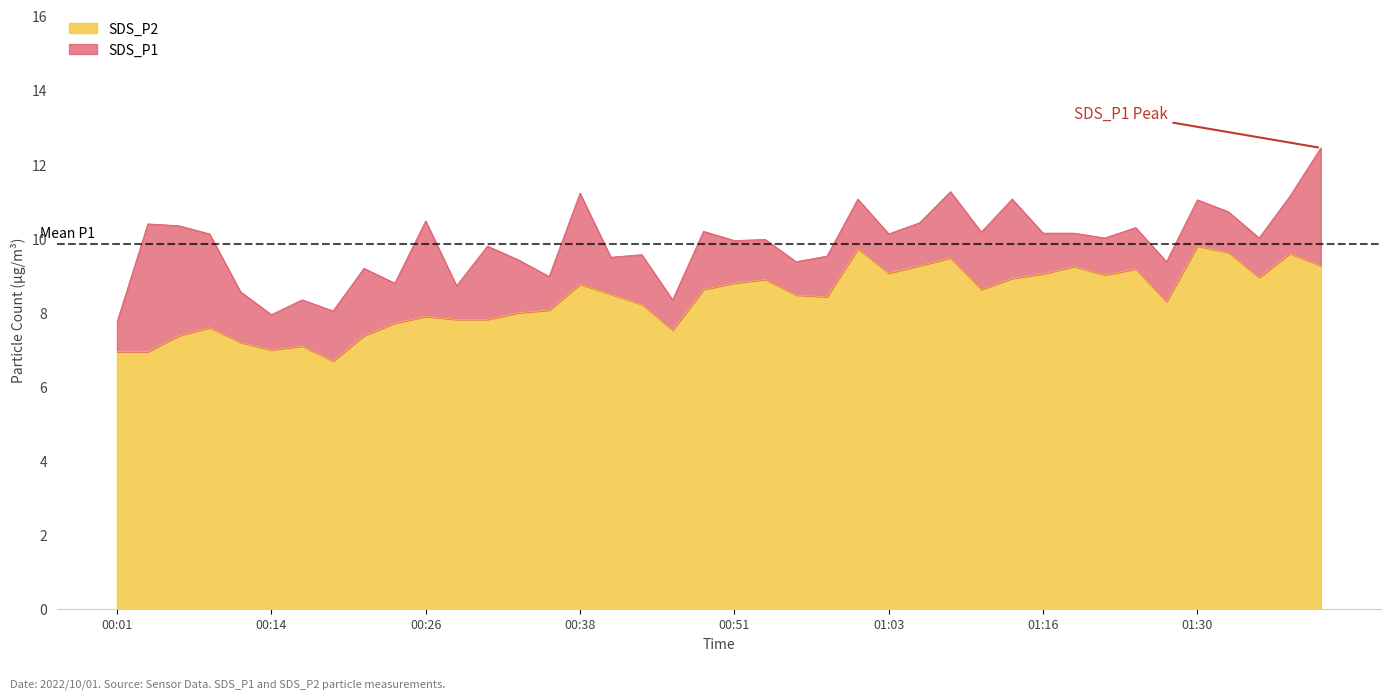

At which category does SDS_P1 reach its first local valley?

00:14